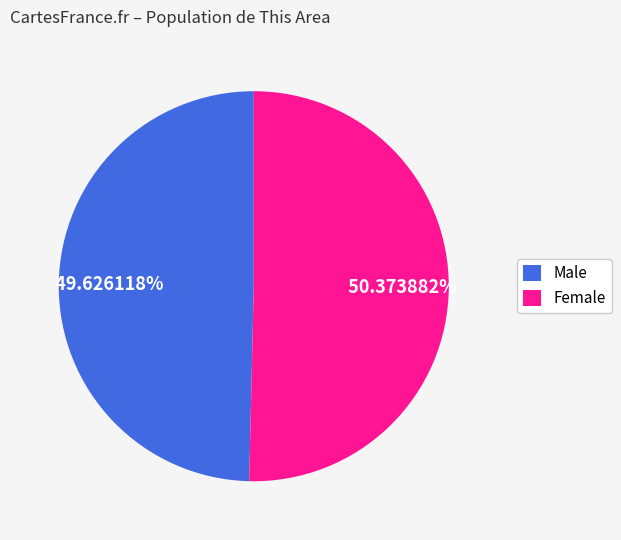

To the nearest percent, what is the difference between the largest and smallest slice percentages?

1%